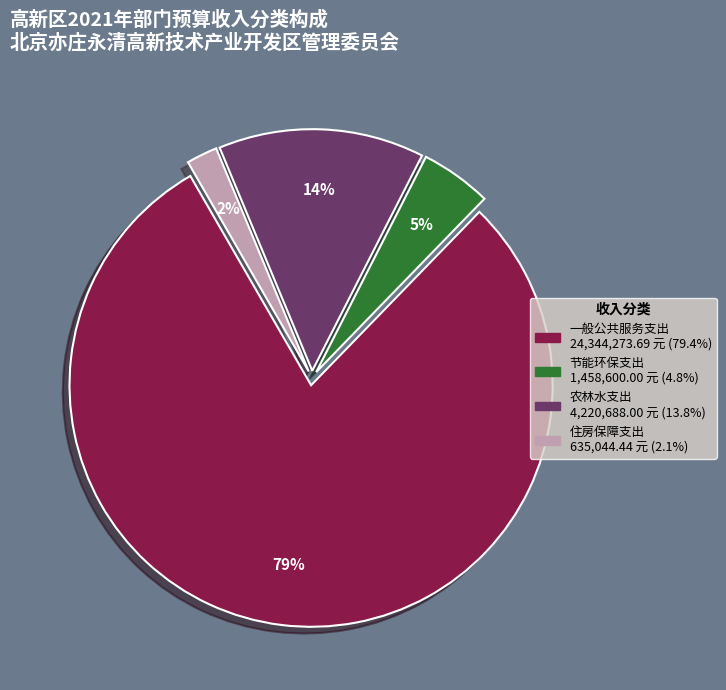

What is the largest slice in the pie chart?

一般公共服务支出